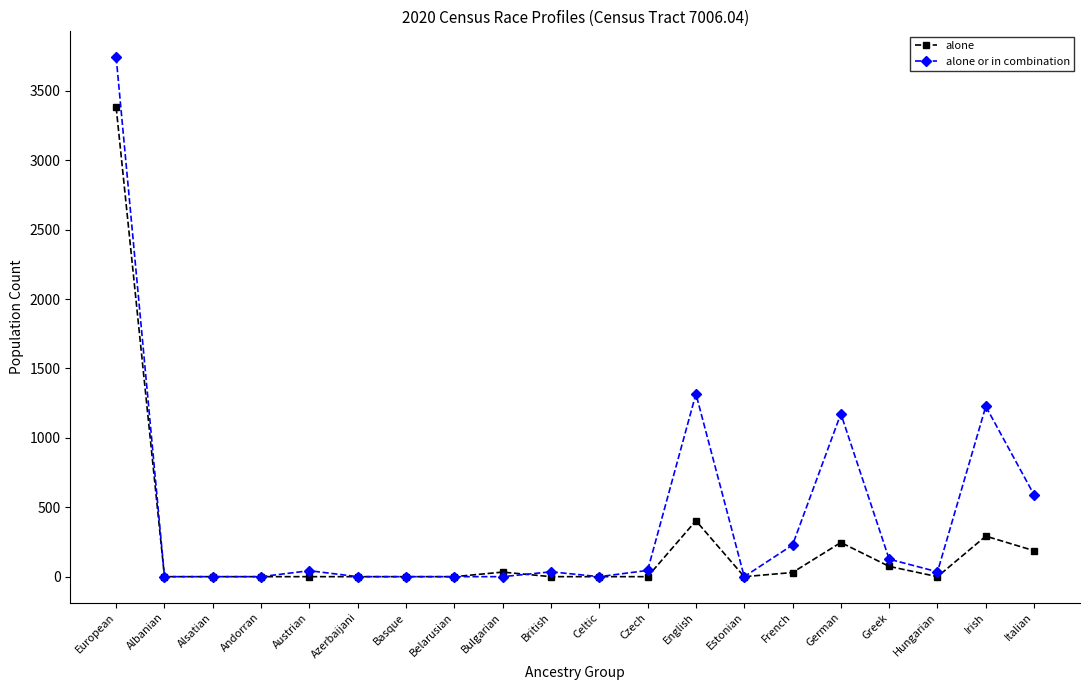

What is the difference between the maximum and minimum values in the alone series?

3381